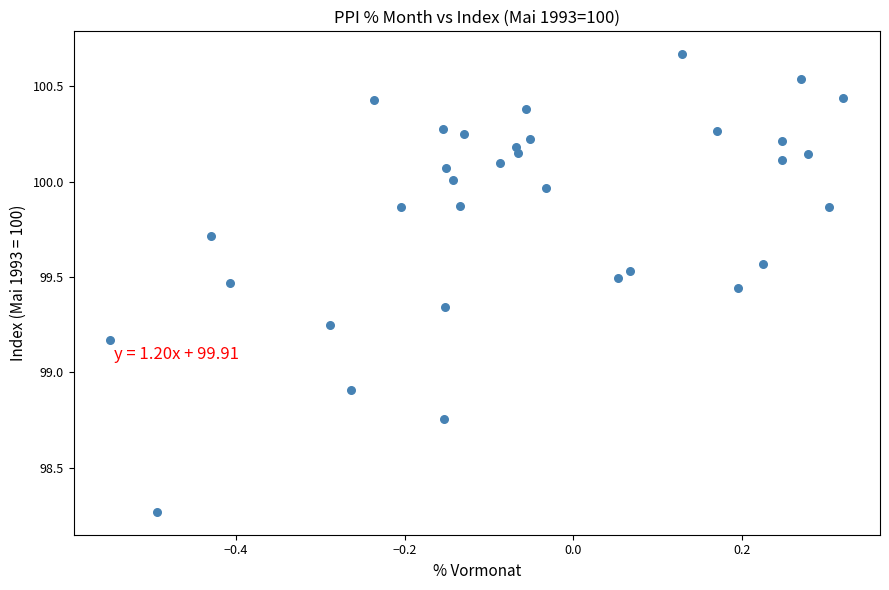

What Y value in the scatter plot is closest to 99?

98.9